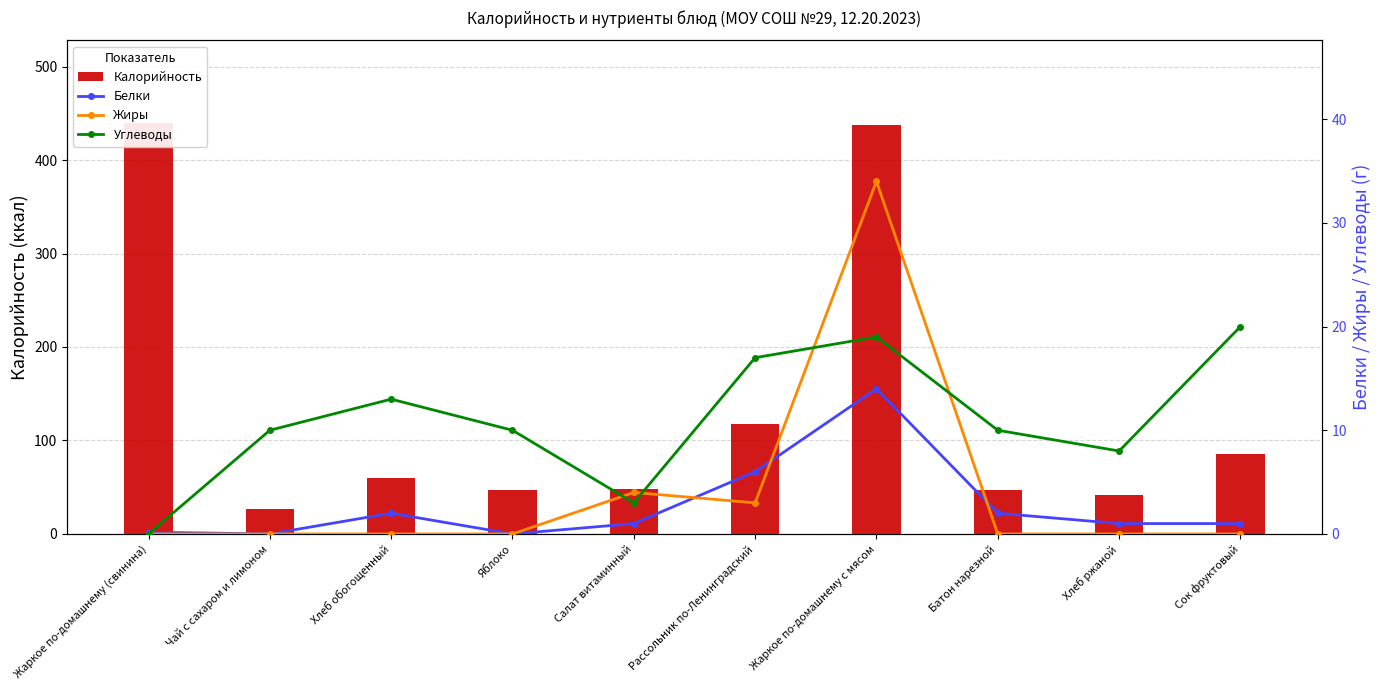

What is the difference between the Калорийность values at Рассольник по-Ленинградский and Жаркое по-домашнему с мясом?

320.0